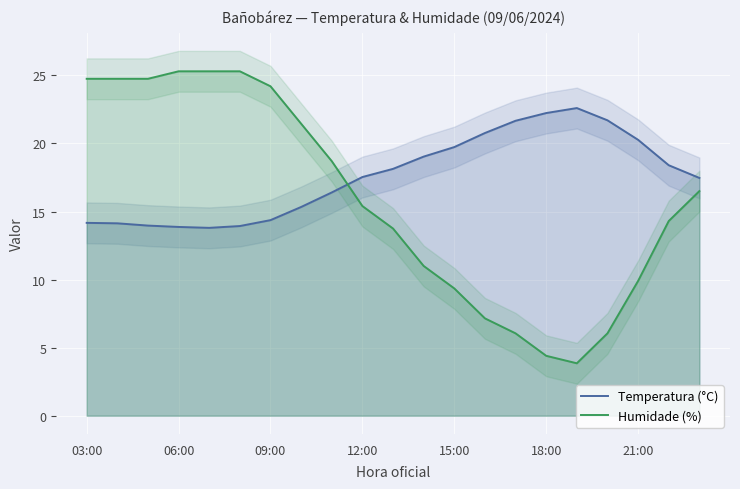

What is the lowest value of the Temperatura (°C) series?

13.8